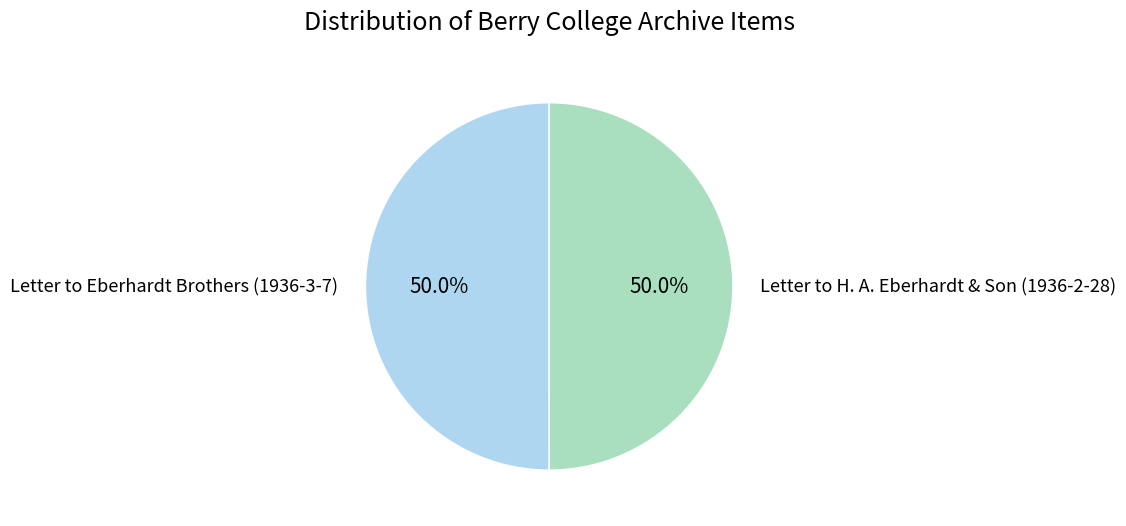

Do Letter to H. A. Eberhardt & Son (1936-2-28) and Letter to Eberhardt Brothers (1936-3-7) together represent more than half of the pie?

Yes